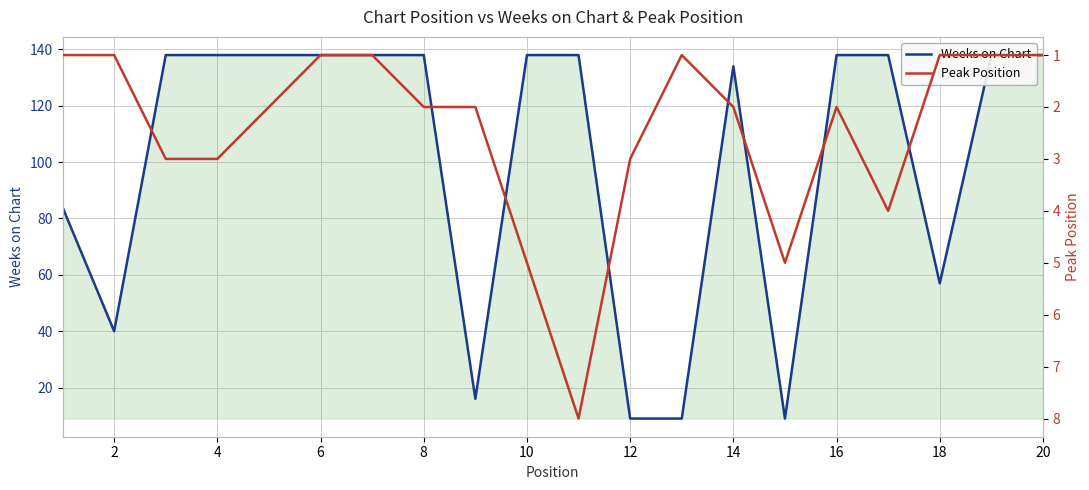

What is the minimum value for Weeks on Chart?

9